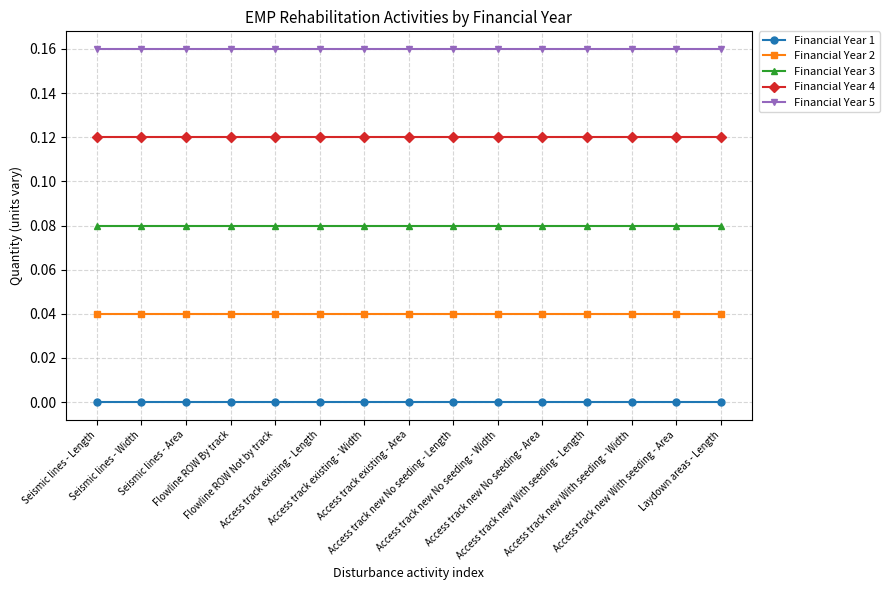

Rank the series by their average value, from lowest to highest.

Financial Year 1, Financial Year 2, Financial Year 3, Financial Year 4, Financial Year 5